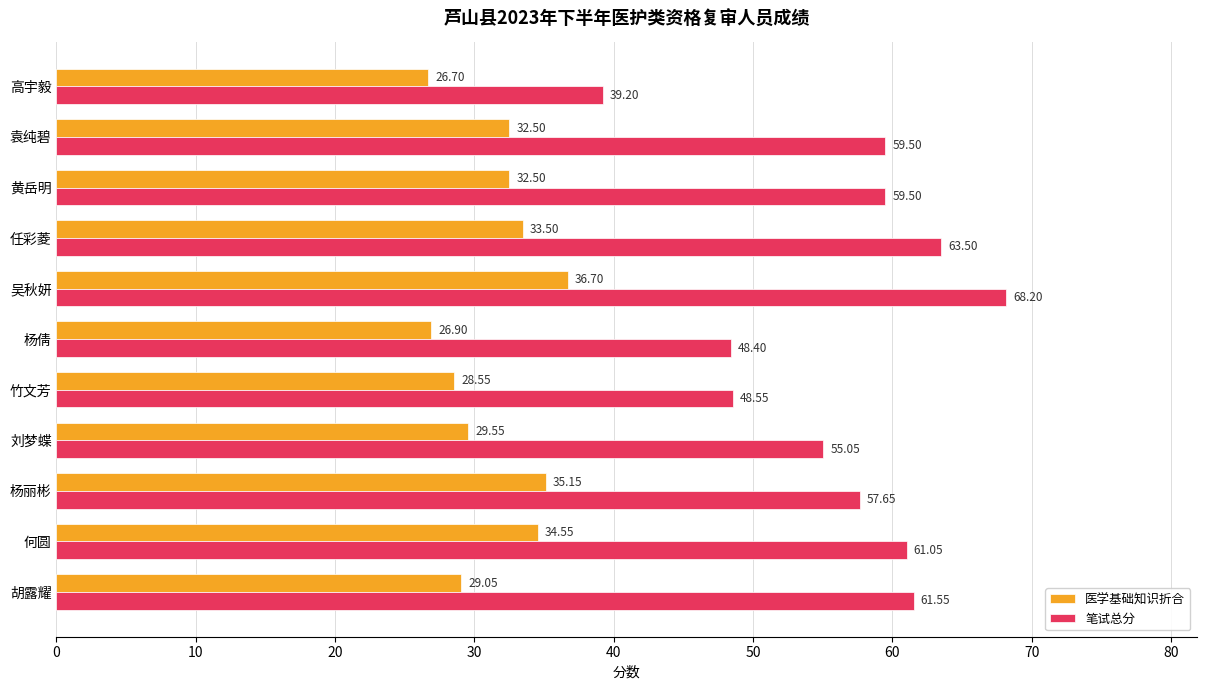

Rank the series by their maximum value, from lowest to highest.

医学基础知识折合, 笔试总分